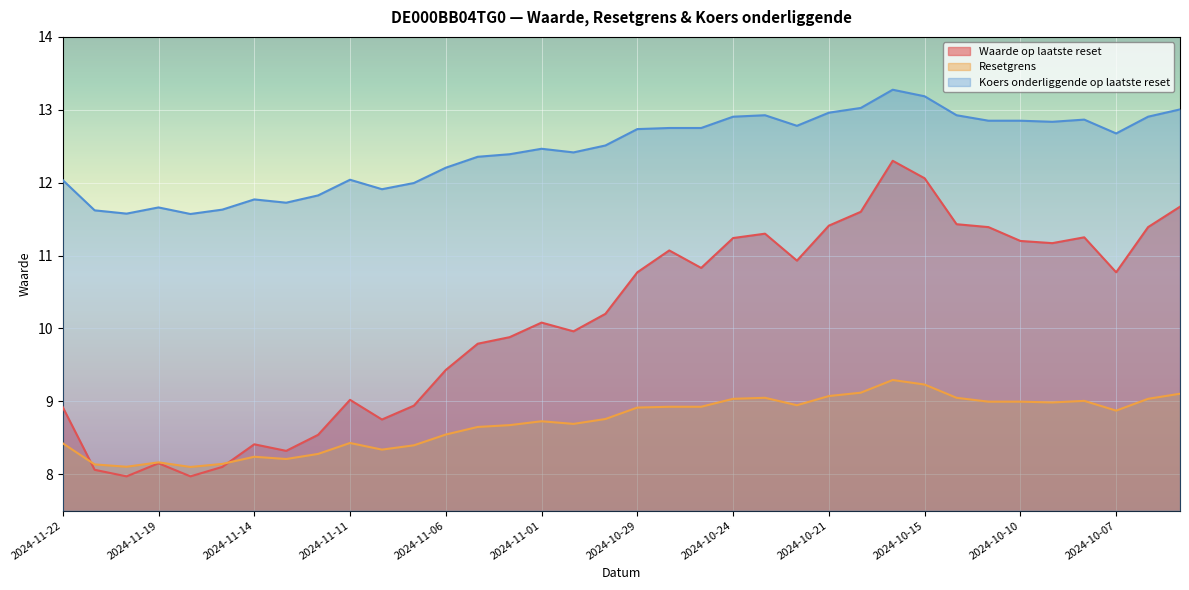

True or false: Koers onderliggende op laatste reset and Waarde op laatste reset intersect in this chart.

False